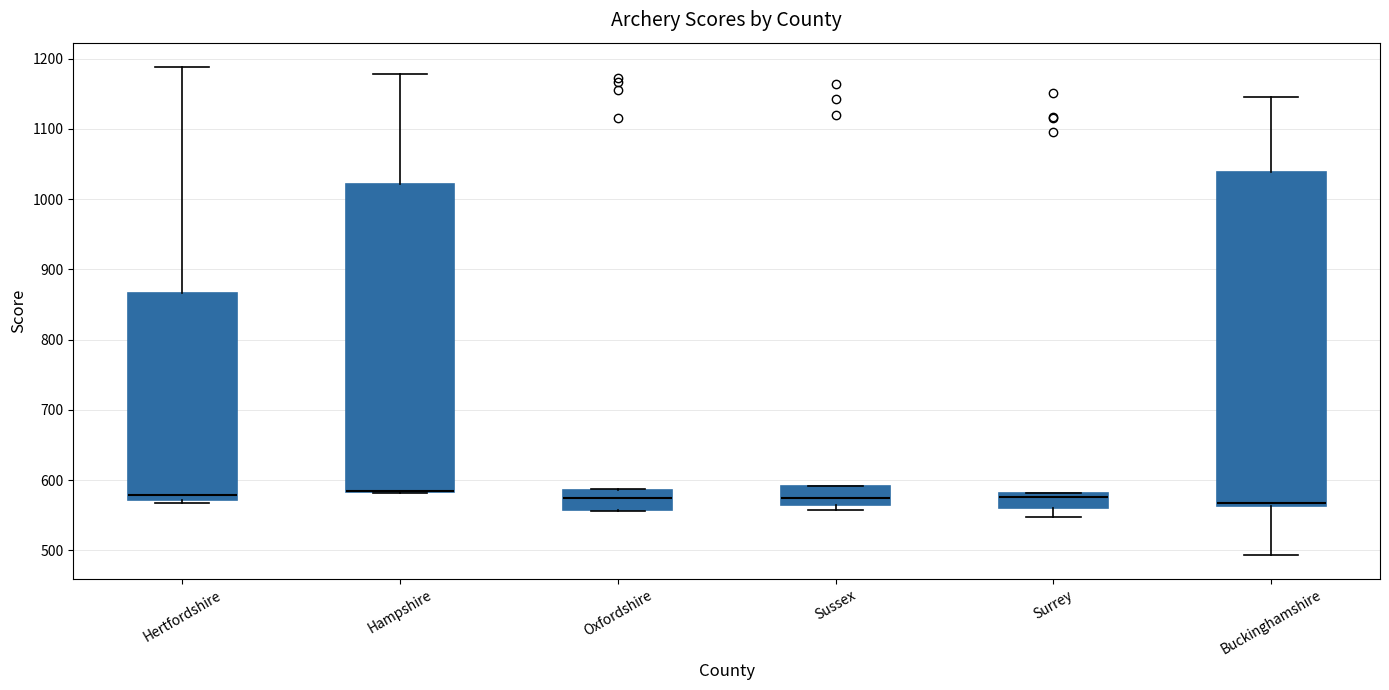

Reading left to right, read every box against the y-axis: the position of its median line, the range the box covers, and the ends of its whiskers. The values are not printed on the chart, so give them approximately, as read against the axis.

Hertfordshire: median 580, box 570 to 870, whiskers 570 (just below the box's lower edge) to 1190
Hampshire: median 590 (drawn on the box's lower edge), box 580 to 1020, whiskers 580 to 1180
Oxfordshire: median 570, box 560 to 590, whiskers 560 to 590
Sussex: median 580, box 560 to 590, whiskers 560 (just below the box's lower edge) to 590
Surrey: median 580 (just below the box's upper edge), box 560 to 580, whiskers 550 to 580
Buckinghamshire: median 570, box 560 to 1040, whiskers 490 to 1150